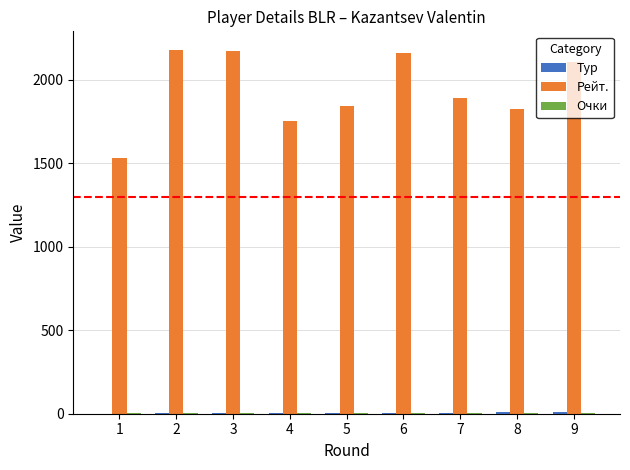

What is the maximum value shown in the chart?

2180.0